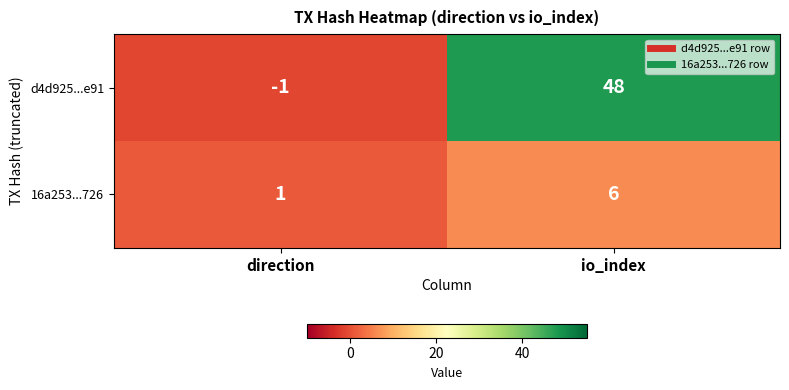

What is the spread (max minus min) of values at io_index?

42